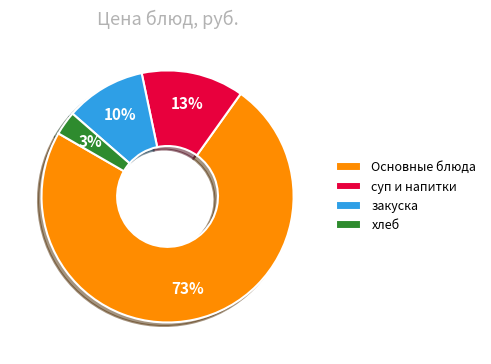

What is the ratio of the value at Основные блюда to the value at суп и напитки?

5.6